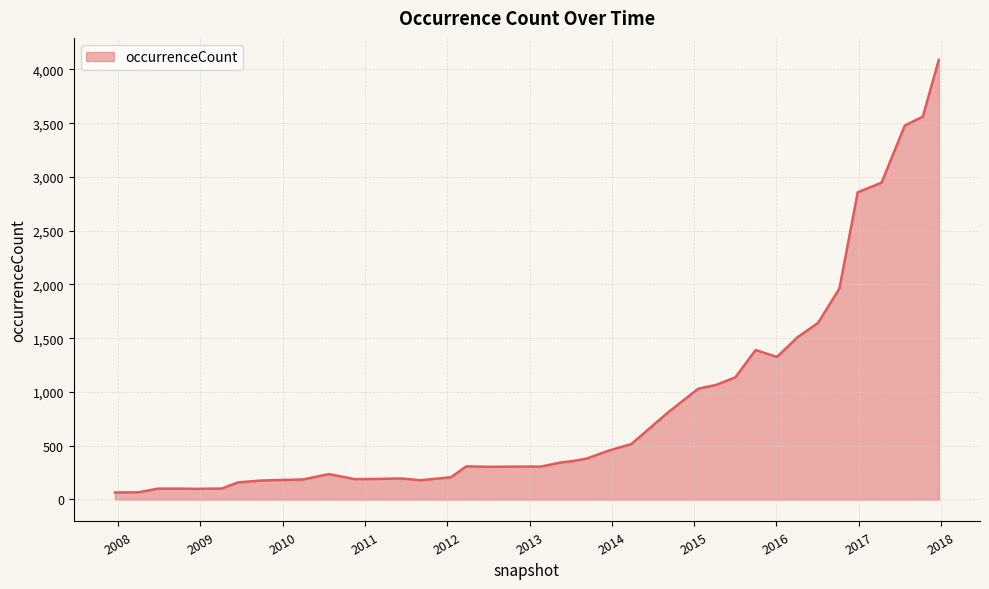

True or false: there are more than 2 points higher than both neighbors.

True